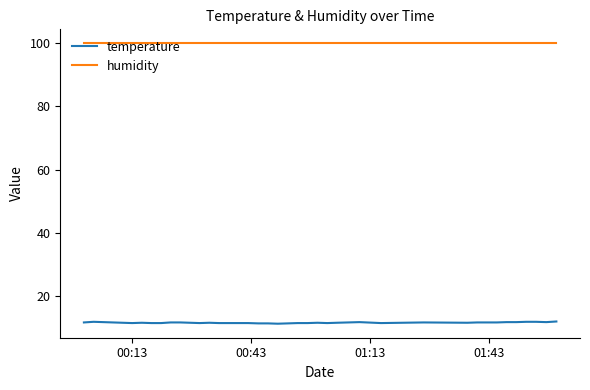

Rank the series by their maximum value, from highest to lowest.

humidity, temperature